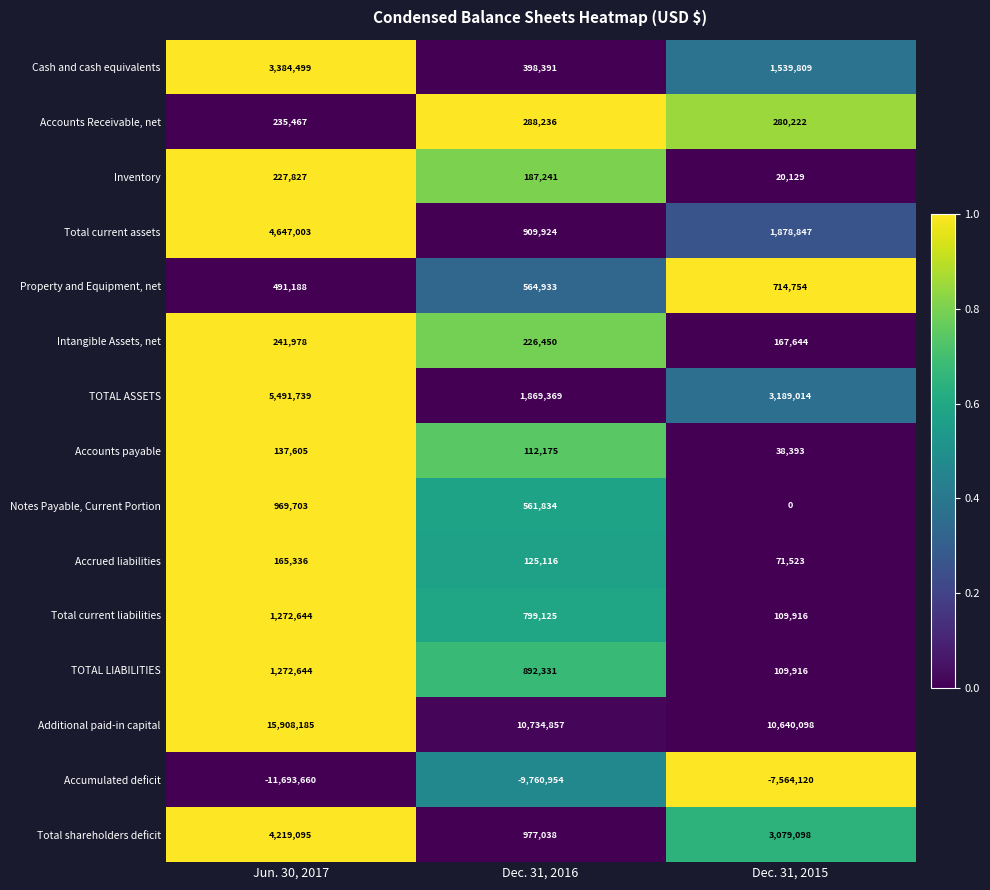

What is the average value of the Accumulated deficit series?

-9672911